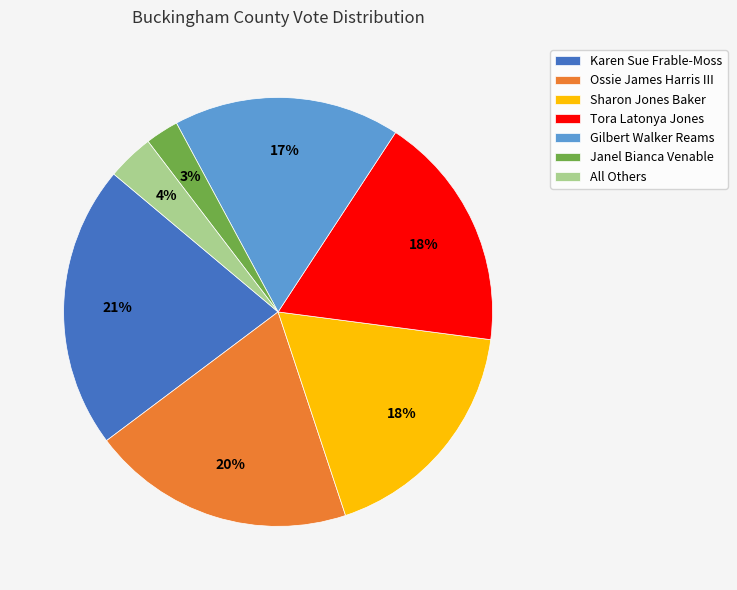

To the nearest percent, what portion does Ossie James Harris III represent?

20%